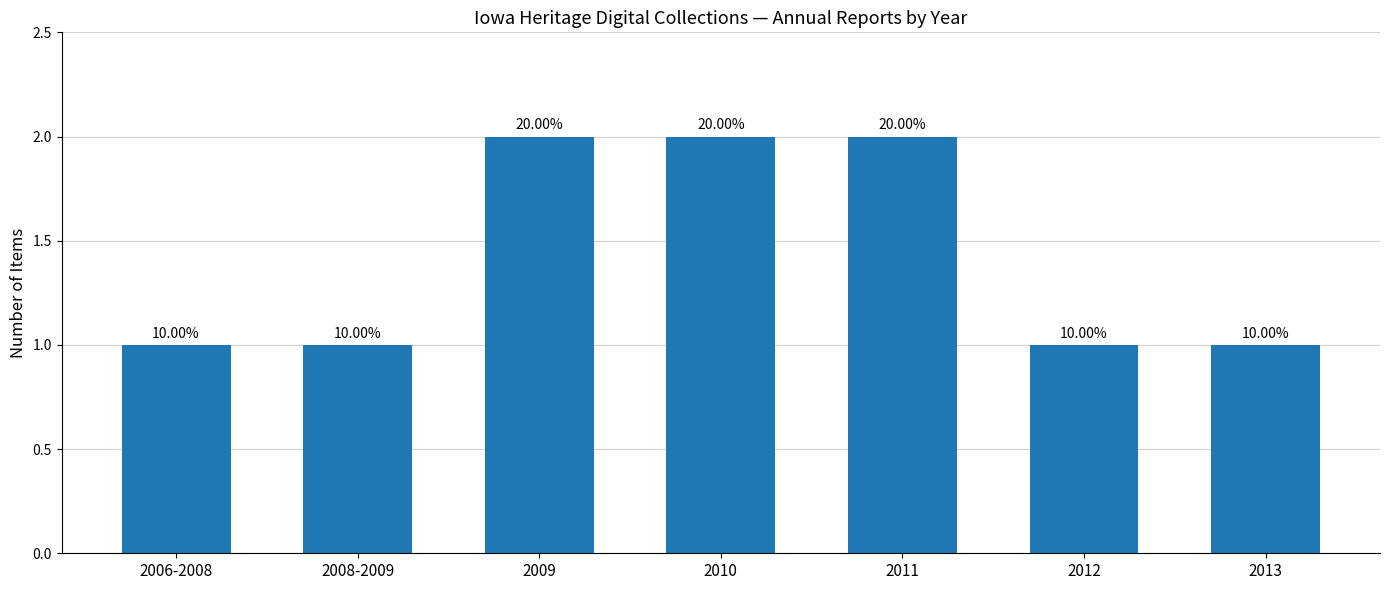

Approximately how many times larger is the value at 2009 compared to 2013?

2.0